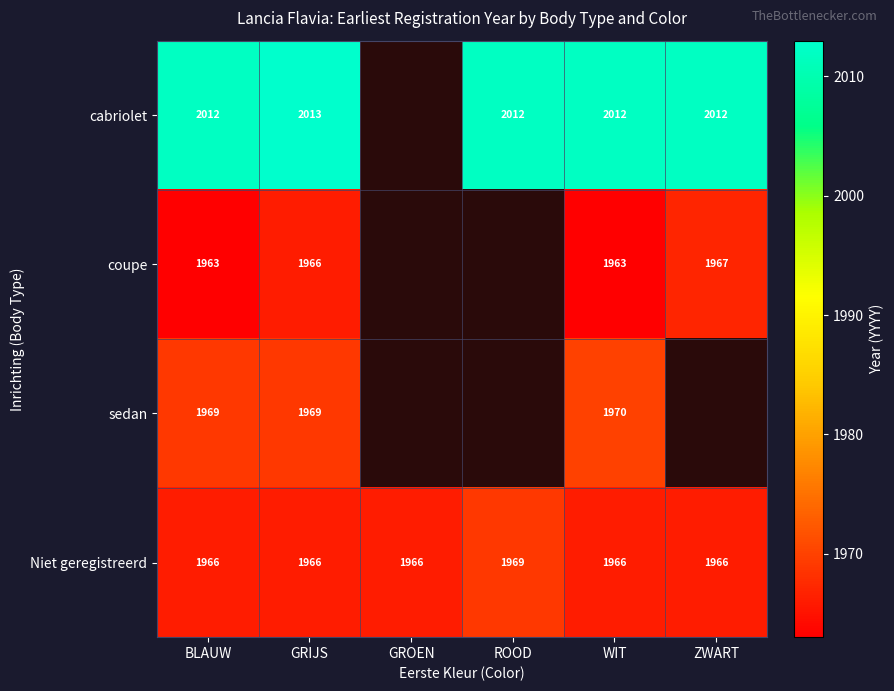

Is the value of cabriolet at WIT greater than the value of sedan at GRIJS?

Yes